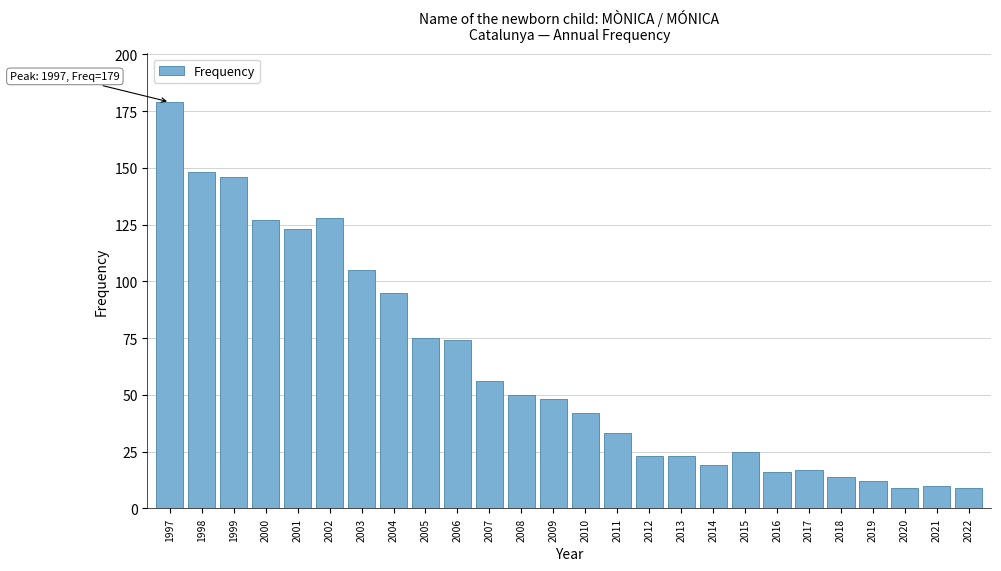

Reading right to left, extract all data points from this chart.

2022=9	2021=10	2020=9	2019=12	2018=14	2017=17	2016=16	2015=25	2014=19	2013=23	2012=23	2011=33	2010=42	2009=48	2008=50	2007=56	2006=74	2005=75	2004=95	2003=105	2002=128	2001=123	2000=127	1999=146	1998=148	1997=179